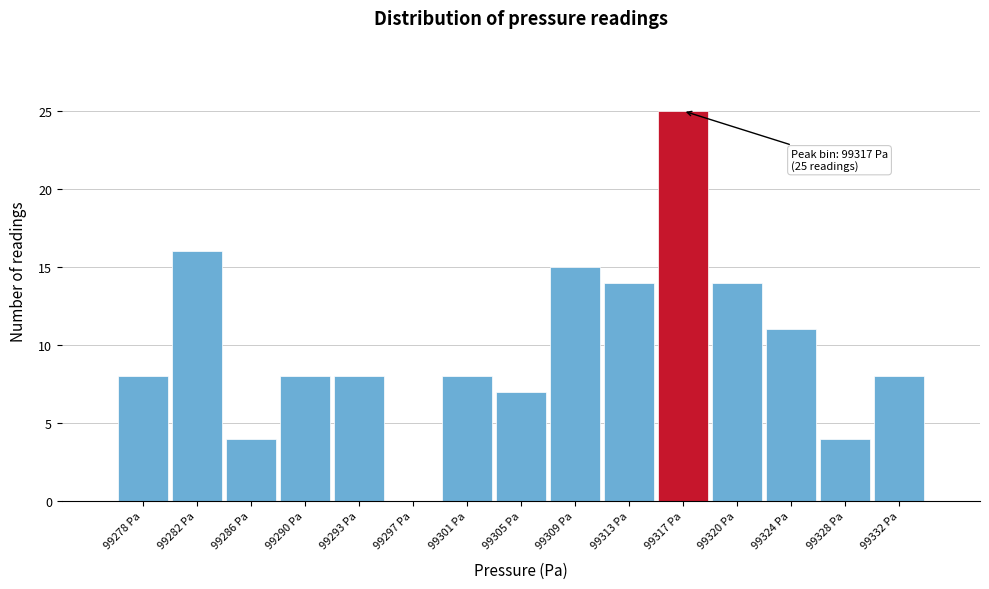

Over which range of the x-axis is the bar tallest?

99314.5 to 99318.5